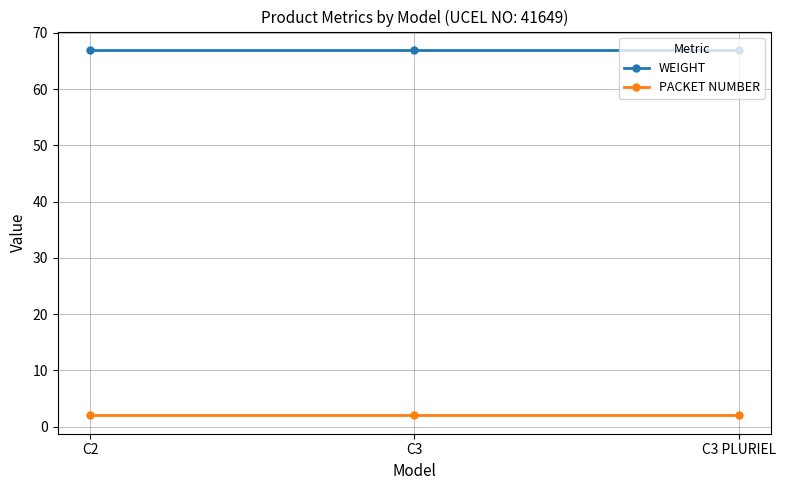

Reading left to right, list all the values displayed in this chart.

WEIGHT: 67	67	67
PACKET NUMBER: 2	2	2